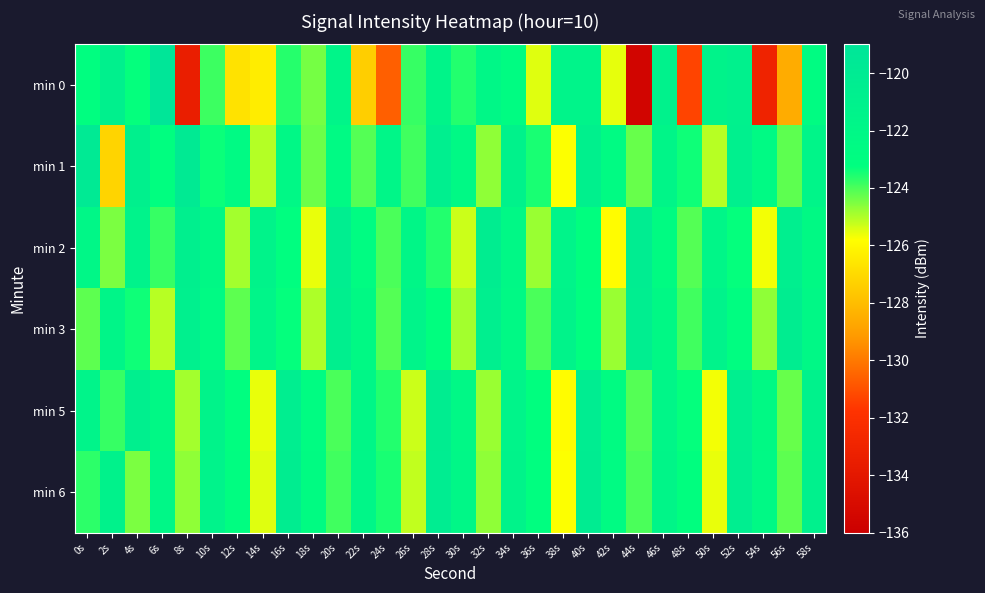

What is the total value across all series at 32s?

-737.2